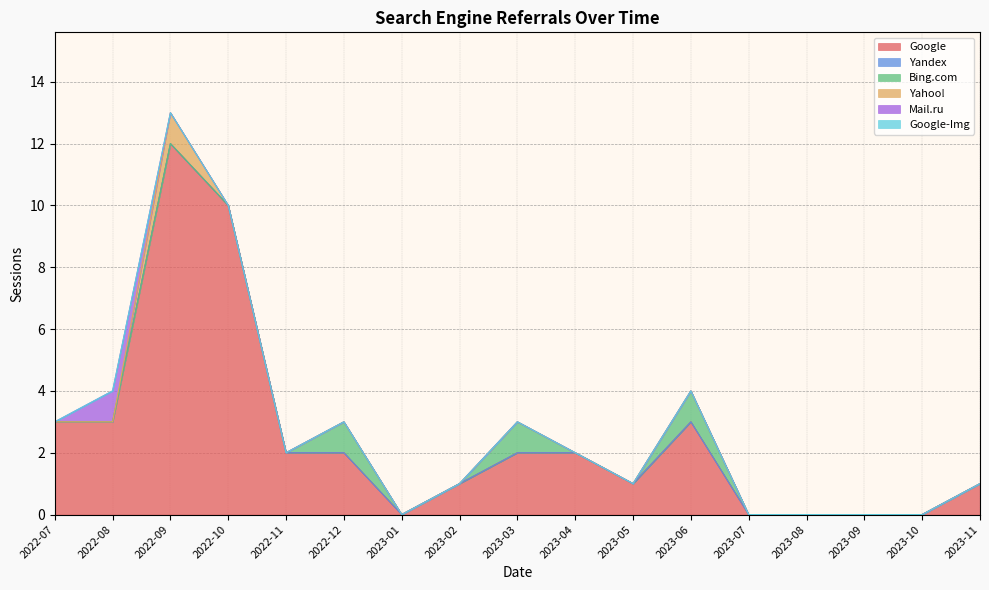

How many interior local peaks does the Google series have?

2